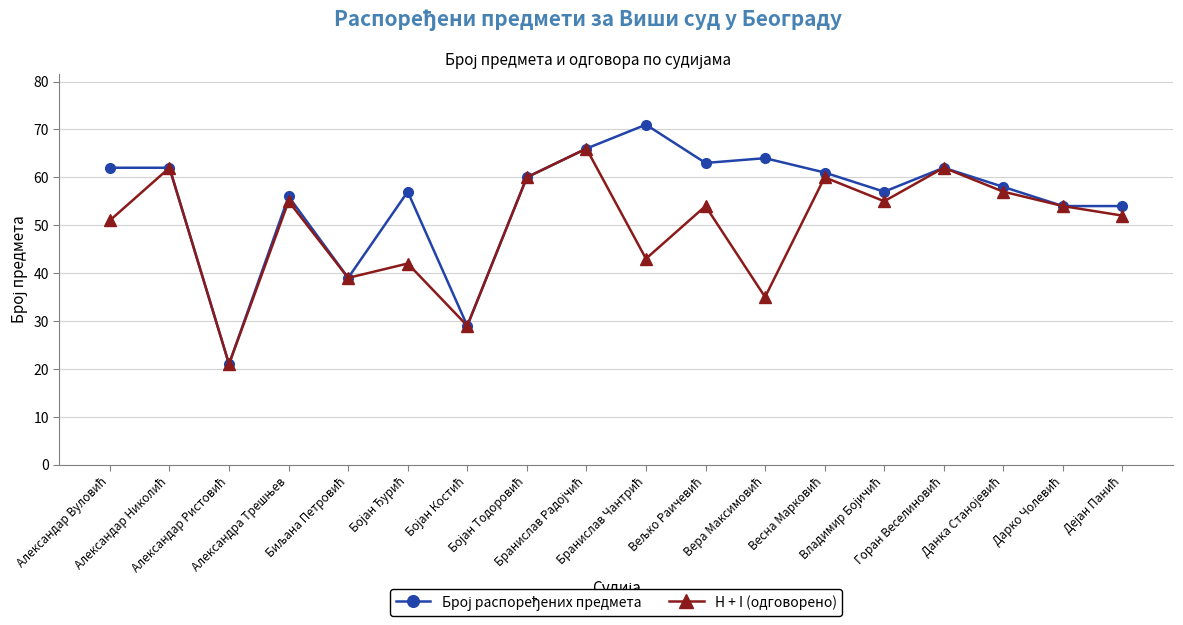

What is the value of the H + I (одговорено) point at the 1st from the left?

51